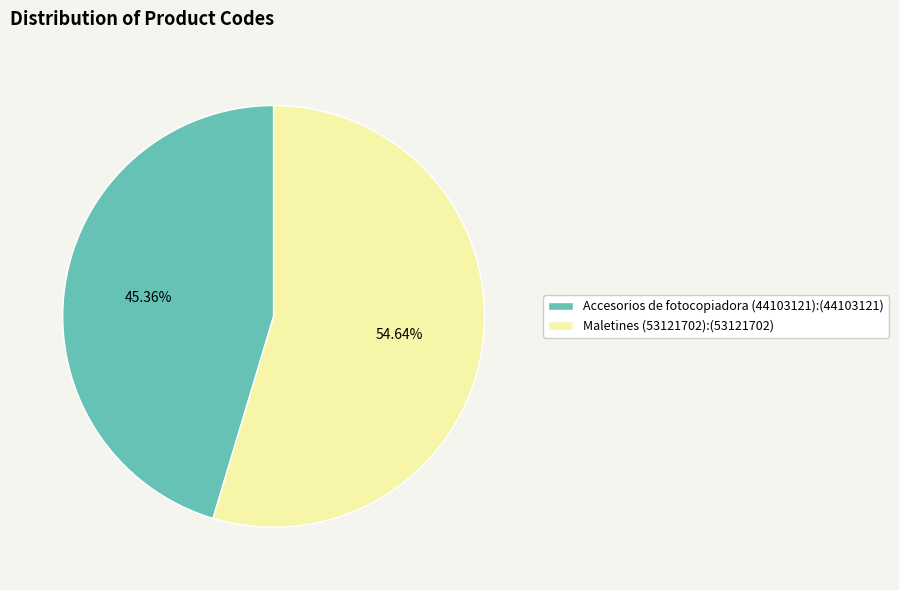

Is it true that Accesorios de fotocopiadora (44103121) is 45% of the pie?

True